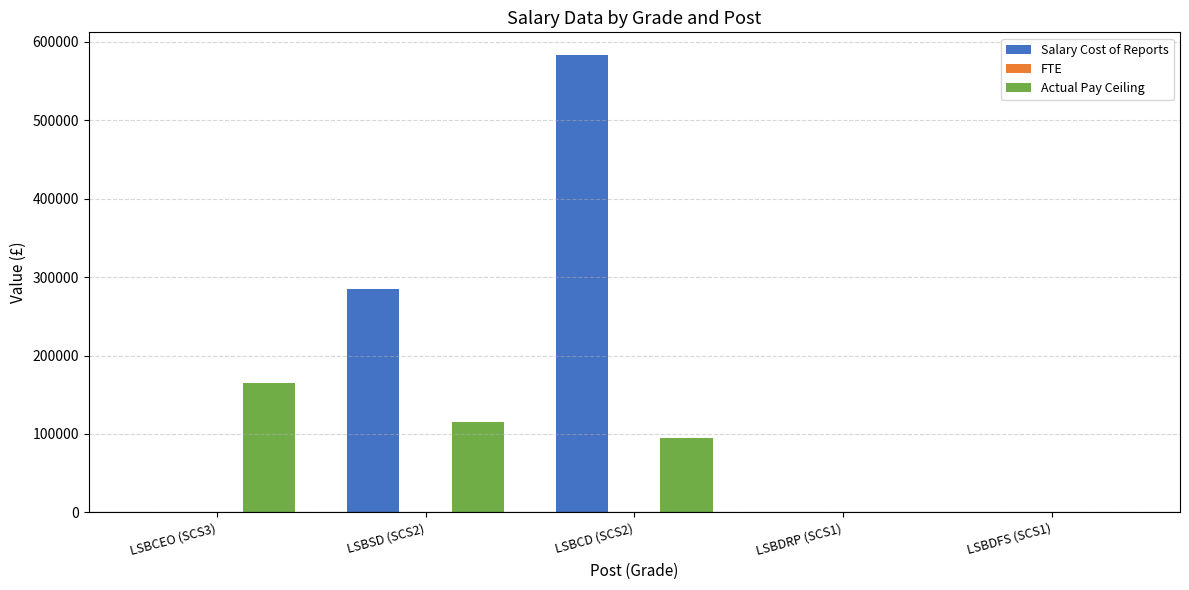

Between LSBCD (SCS2) and LSBDRP (SCS1), which series saw the biggest shift?

Salary Cost of Reports